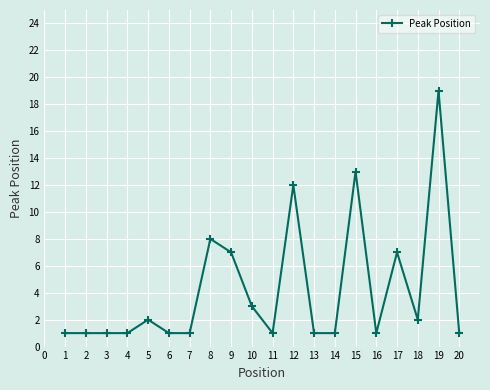

What is the difference between the values at 14 and 18?

1